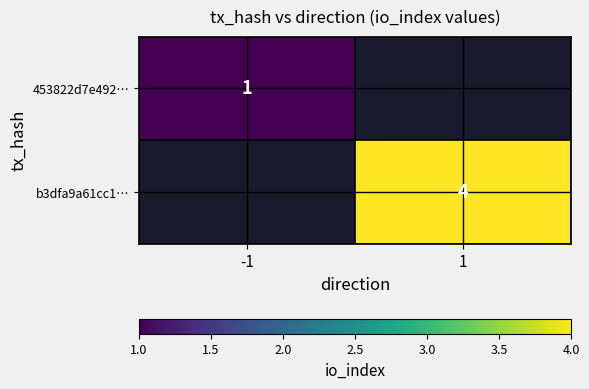

At which category does the chart reach its minimum across all series?

-1